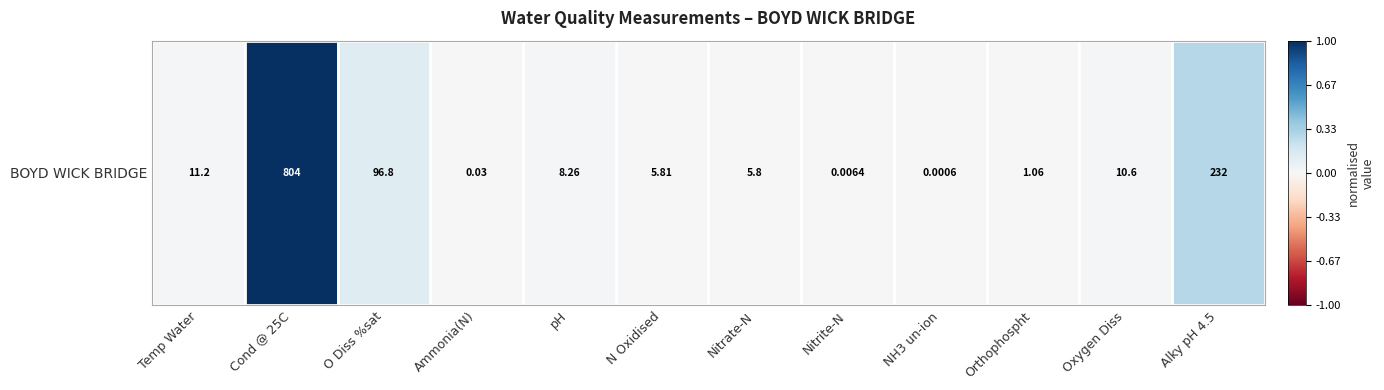

Rank the categories by value from lowest to highest.

NH3 un-ion, Nitrite-N, Ammonia(N), Orthophospht, Nitrate-N, N Oxidised, pH, Oxygen Diss, Temp Water, O Diss %sat, Alky pH 4.5, Cond @ 25C